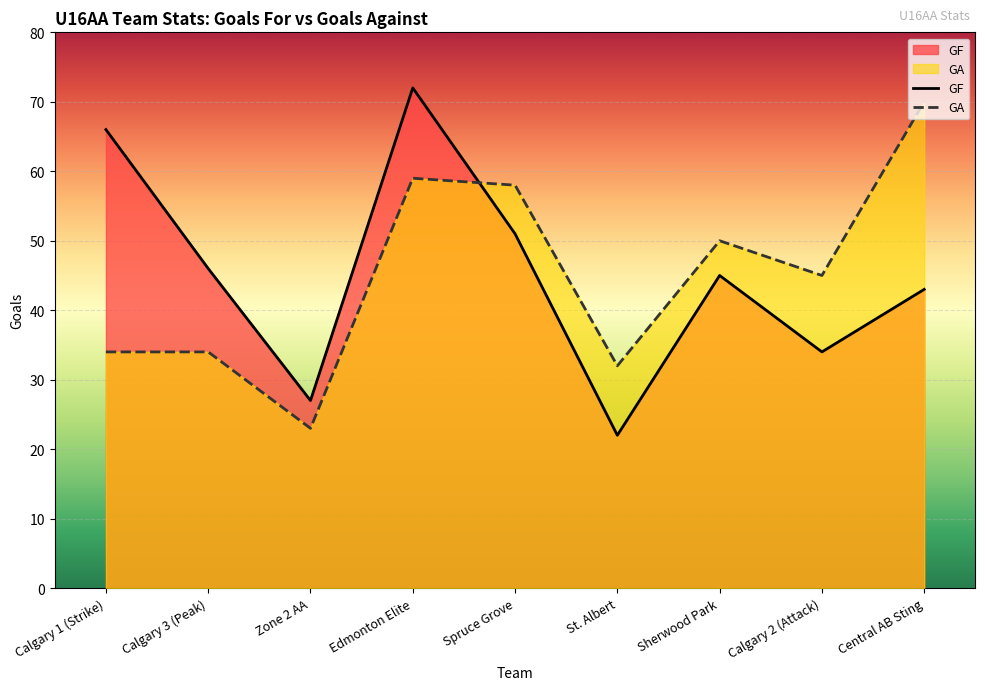

Between Zone 2 AA and Calgary 2 (Attack), which series saw the biggest shift?

GA